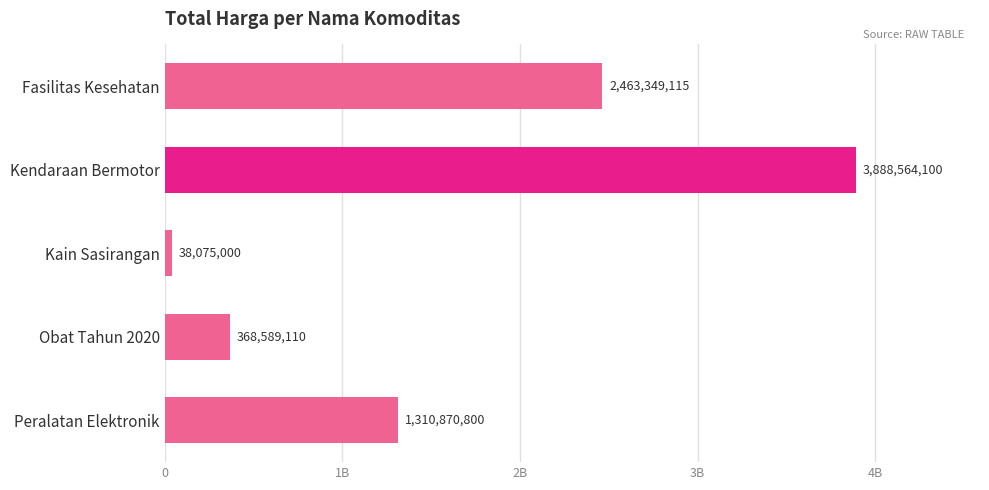

Does the chart contain any negative values?

No